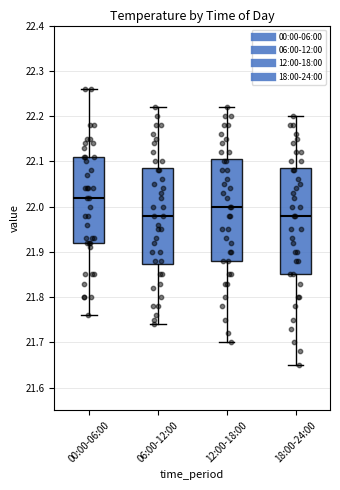

Where does the lower whisker of the box for 12:00-18:00 end on the y-axis? The values are not printed on the chart, so give them approximately, as read against the axis.

21.70